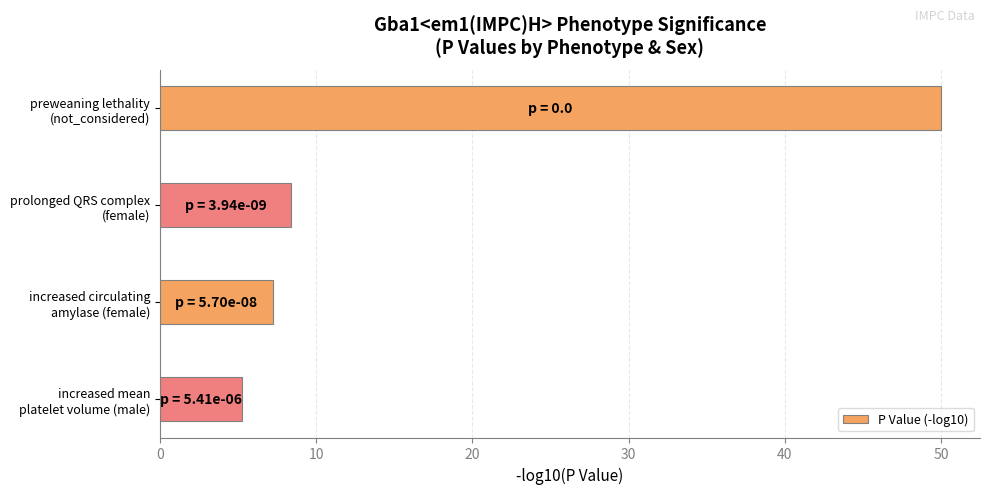

At which label is the value closest to 27?

prolonged QRS complex
(female)